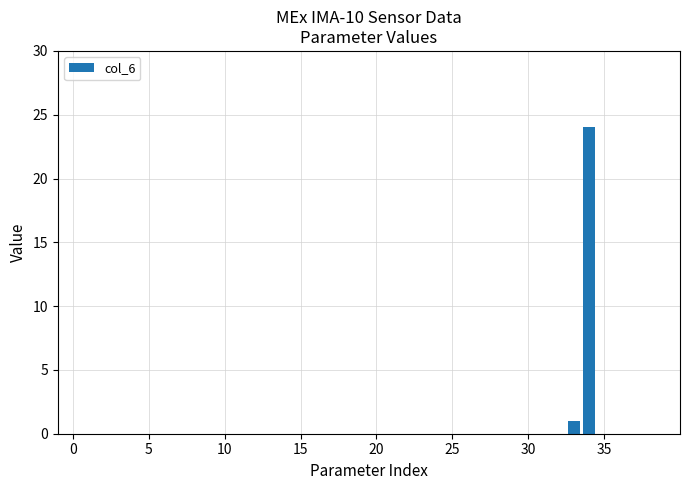

What is the sum of all values?

25